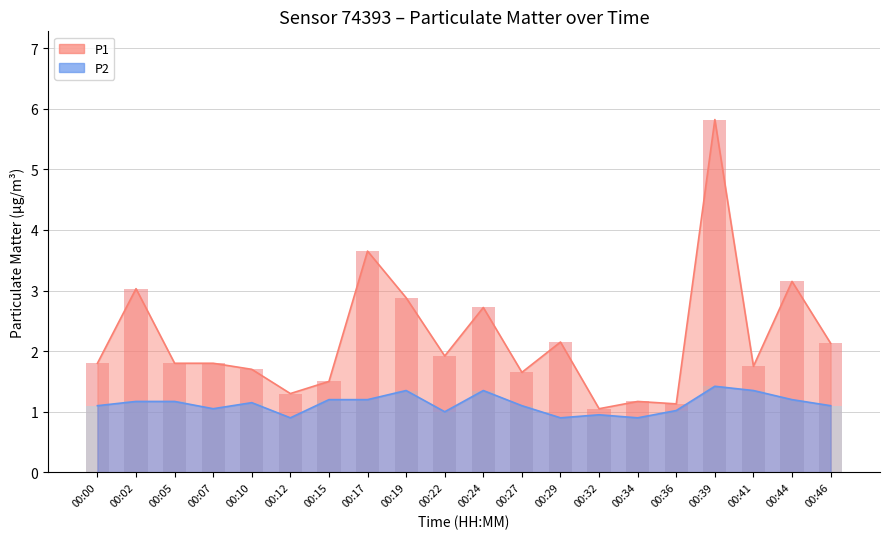

How many series are shown in this chart?

2